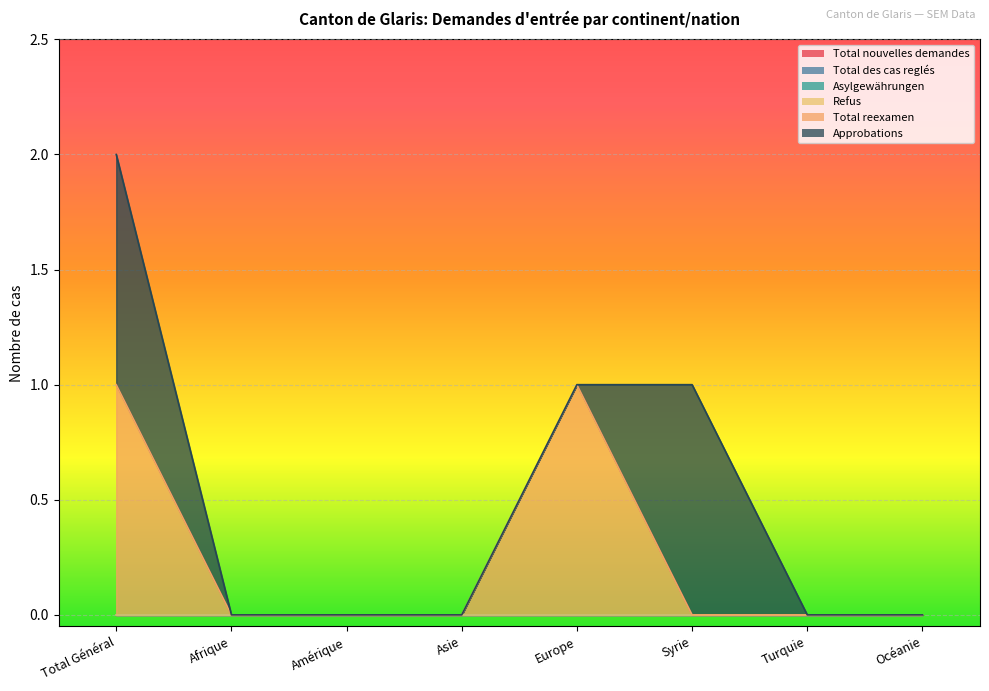

What are all the series names shown in the legend?

Total nouvelles demandes, Total des cas reglés, Asylgewährungen, Refus, Total reexamen, Approbations